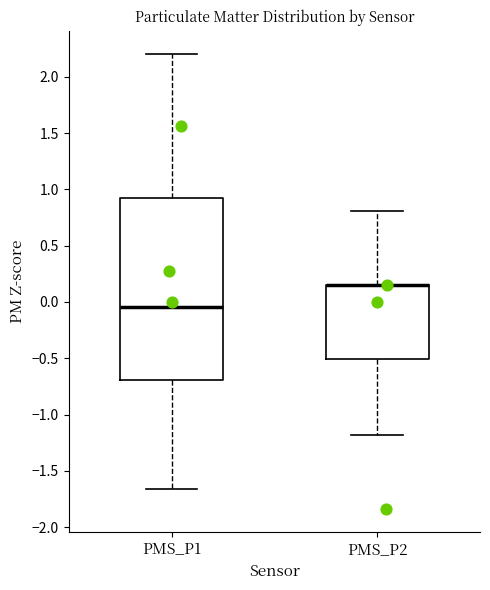

Reading left to right, transcribe this box plot: for each box, give where its median line is, the range the box spans, and where its two whiskers end, as read against the y-axis. The values are not printed on the chart, so give them approximately, as read against the axis.

PMS_P1: median -0.05, box -0.70 to 0.90, whiskers -1.65 to 2.20
PMS_P2: median 0.15 (drawn on the box's upper edge), box -0.50 to 0.15, whiskers -1.20 to 0.80